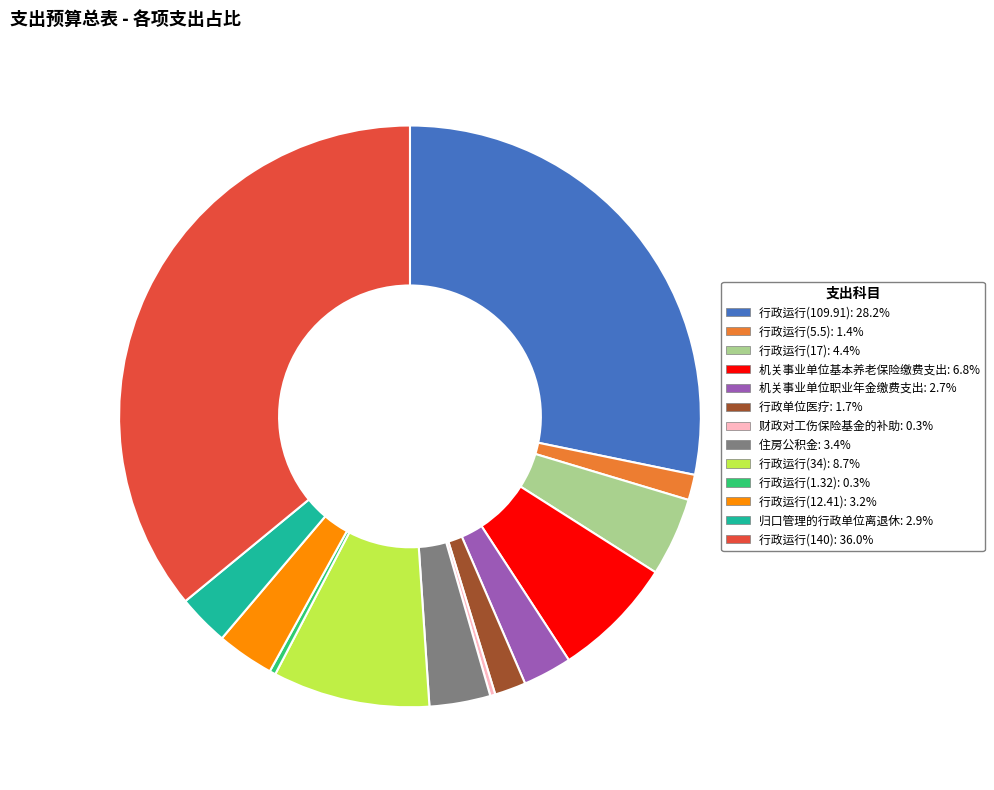

Does 行政运行(34): 8.7% represent more than half of the total?

No